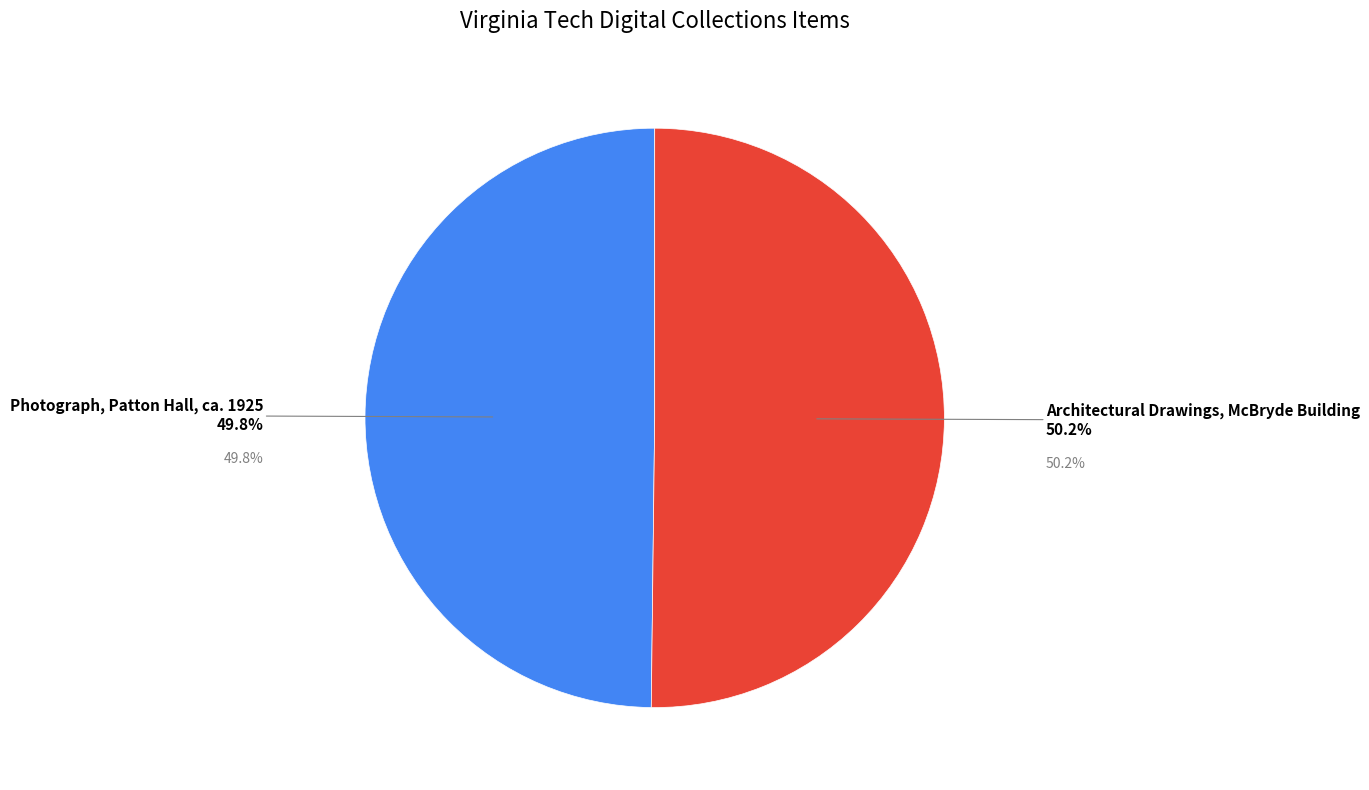

Combined, what portion of the pie is Photograph, Patton Hall, ca. 1925 and Architectural Drawings, McBryde Building?

100.0%